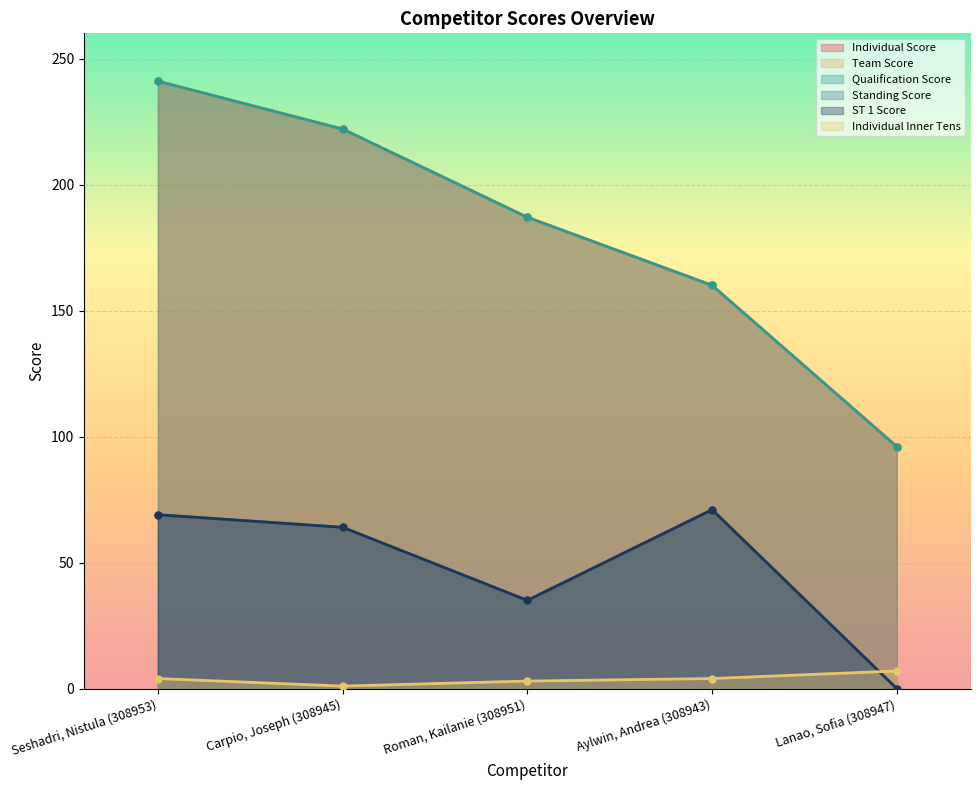

List the labels in order of Team Score value, largest first.

Seshadri, Nistula (308953), Carpio, Joseph (308945), Roman, Kailanie (308951), Aylwin, Andrea (308943), Lanao, Sofia (308947)